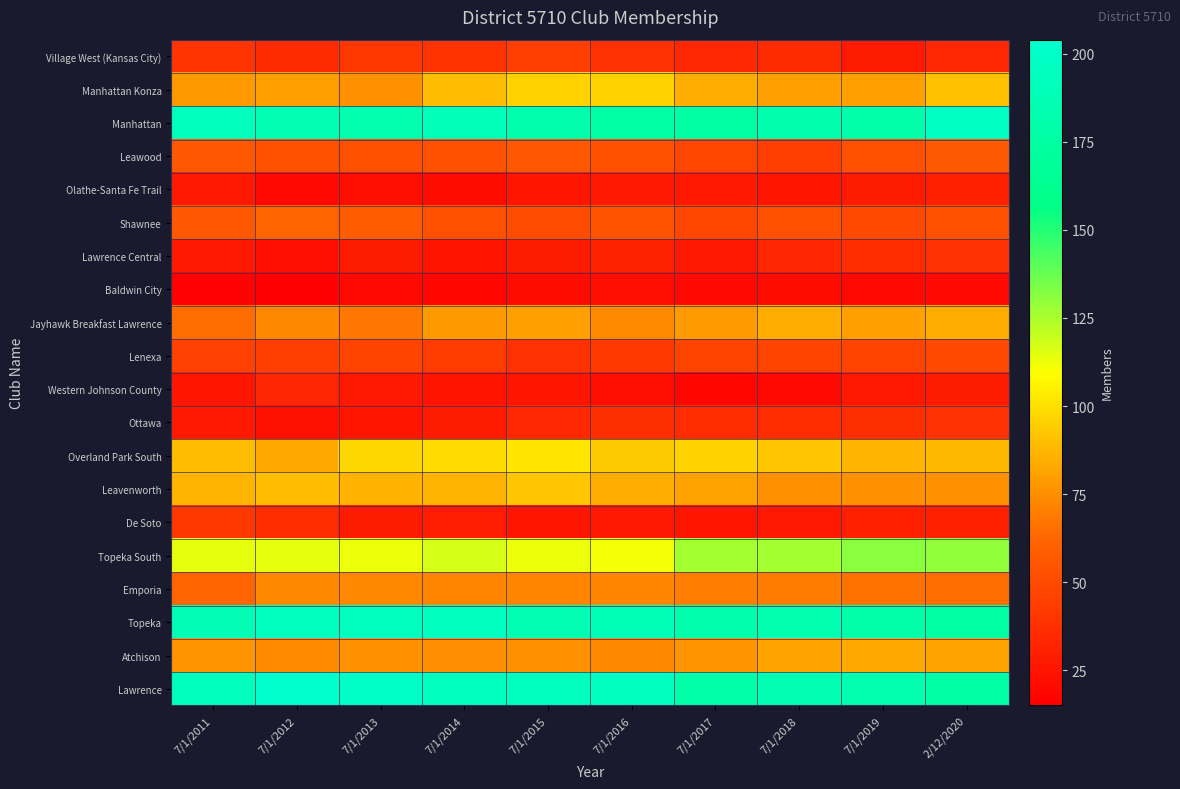

What is the minimum value shown in the chart?

15